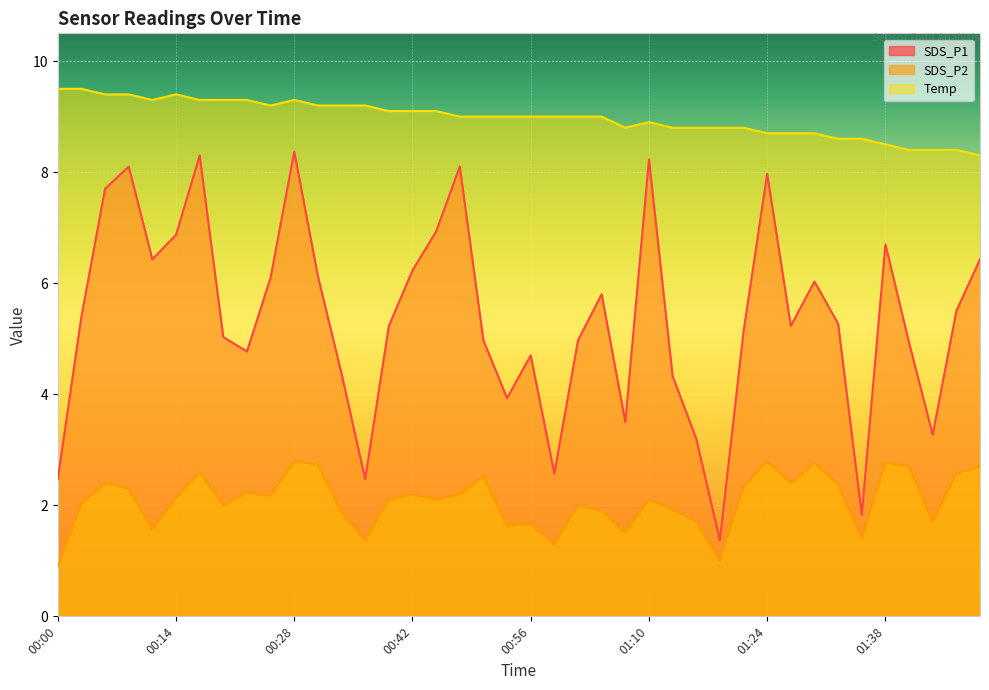

The value of SDS_P2 at 01:05 is 1.9. True or false?

True